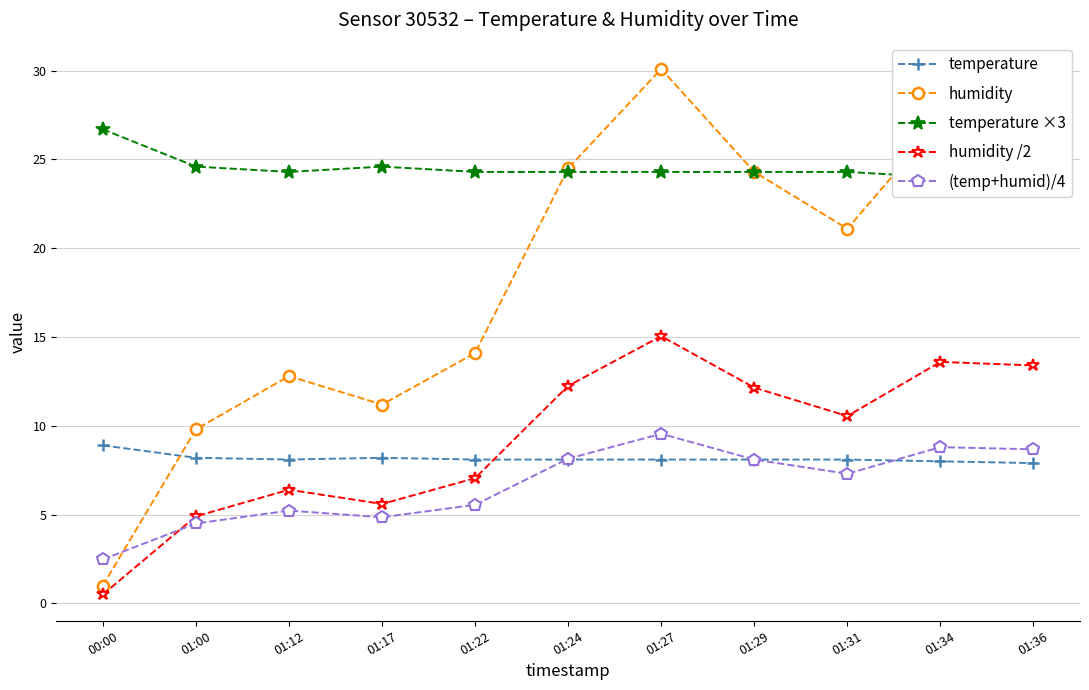

At which label is humidity closest to 15?

01:22